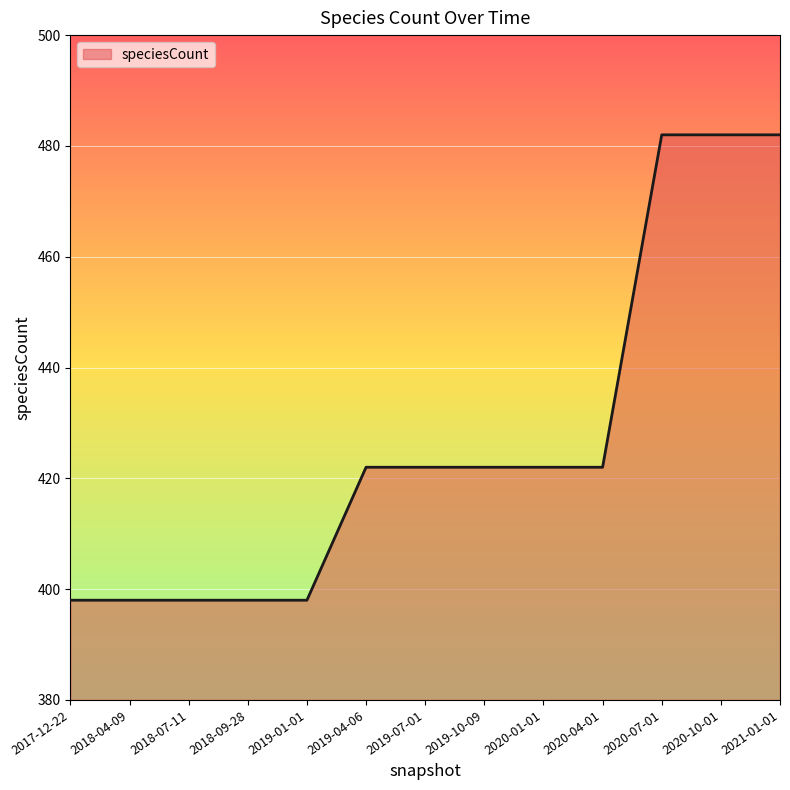

Reading right to left, extract all data points from this chart.

2021-01-01=482	2020-10-01=482	2020-07-01=482	2020-04-01=422	2020-01-01=422	2019-10-09=422	2019-07-01=422	2019-04-06=422	2019-01-01=398	2018-09-28=398	2018-07-11=398	2018-04-09=398	2017-12-22=398